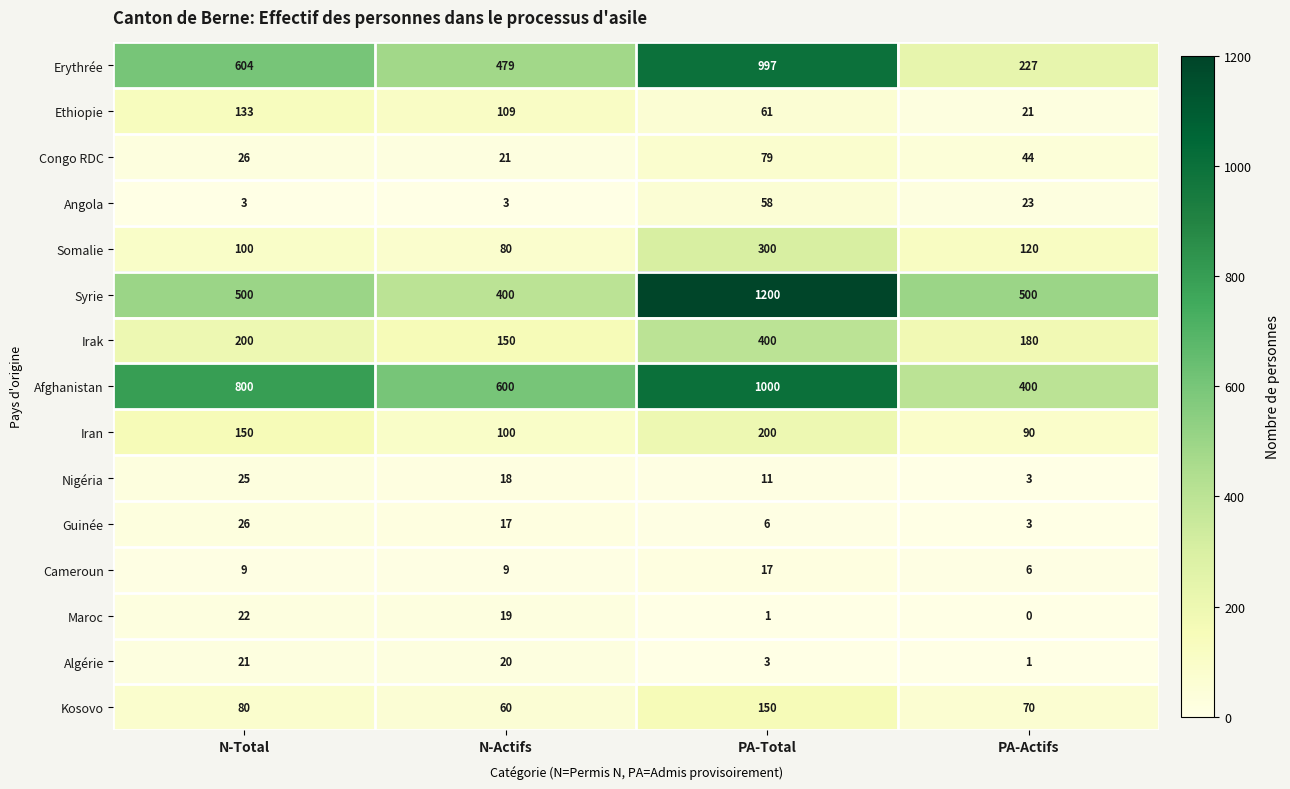

At which category is the sum across all series the highest?

PA-Total